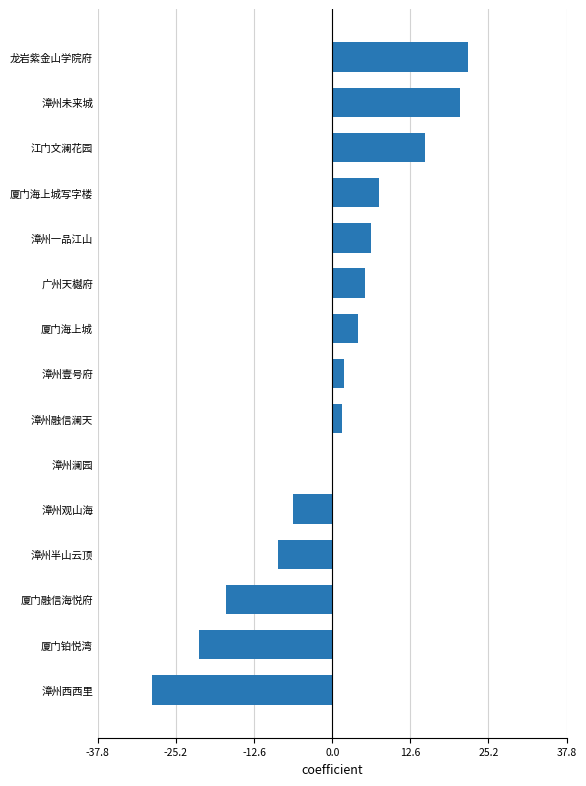

The value at 龙岩紫金山学院府 is 13.4. True or false?

False